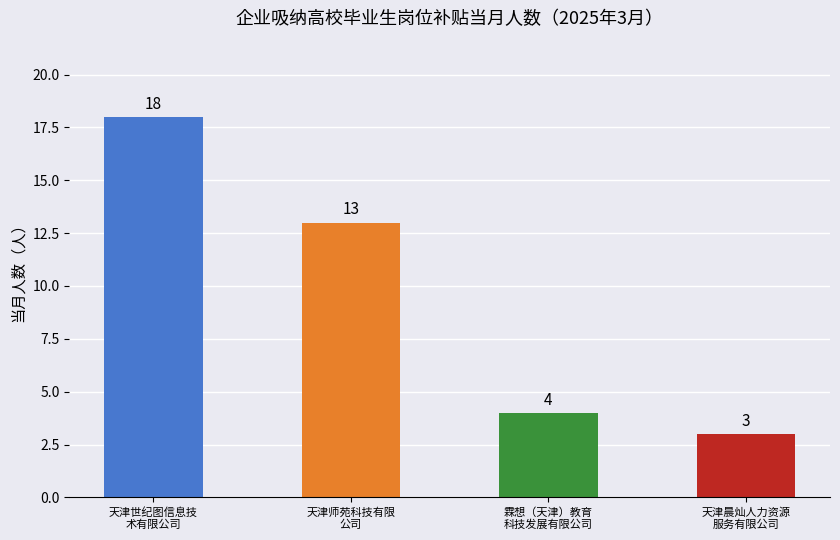

List the labels in order of value, smallest first.

天津晨灿人力资源
服务有限公司, 霖想（天津）教育
科技发展有限公司, 天津师苑科技有限
公司, 天津世纪图信息技
术有限公司